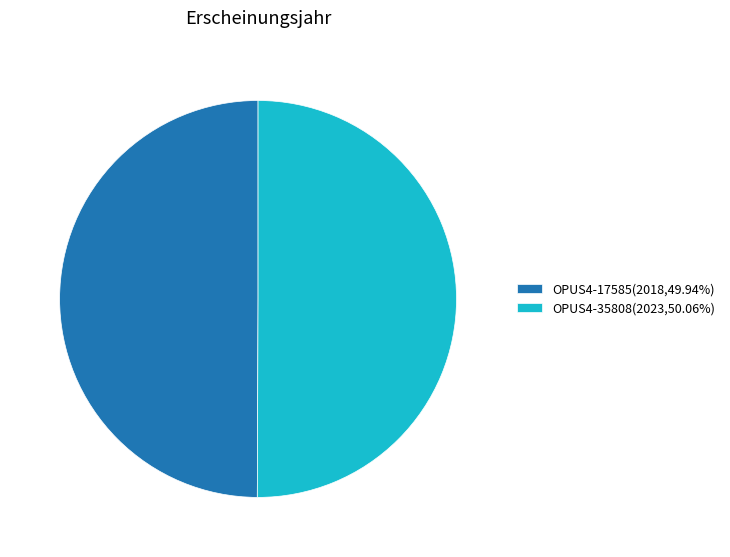

Is the sum of OPUS4-35808(2023,50.06%) and OPUS4-17585(2018,49.94%) greater than half?

Yes